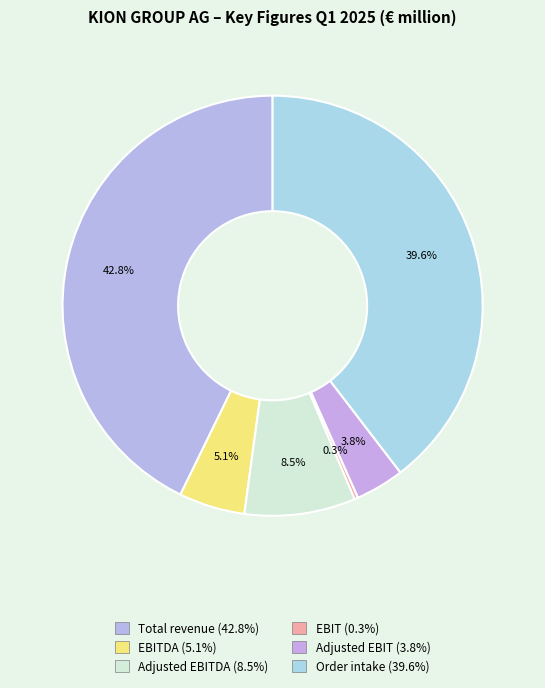

Rank the categories by value from highest to lowest.

Total revenue, Order intake, Adjusted EBITDA, EBITDA, Adjusted EBIT, EBIT